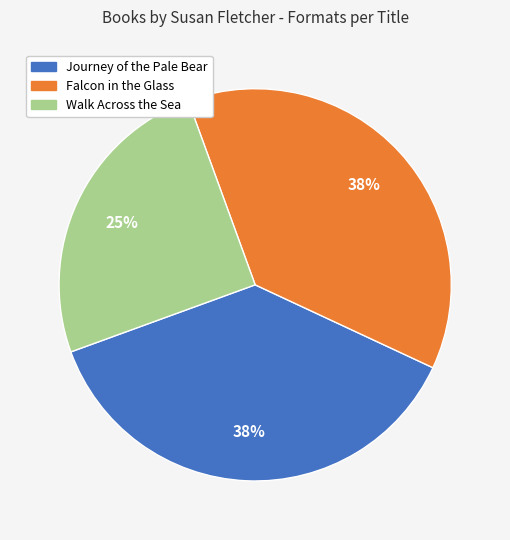

Does Journey of the Pale Bear represent more than half of the total?

No